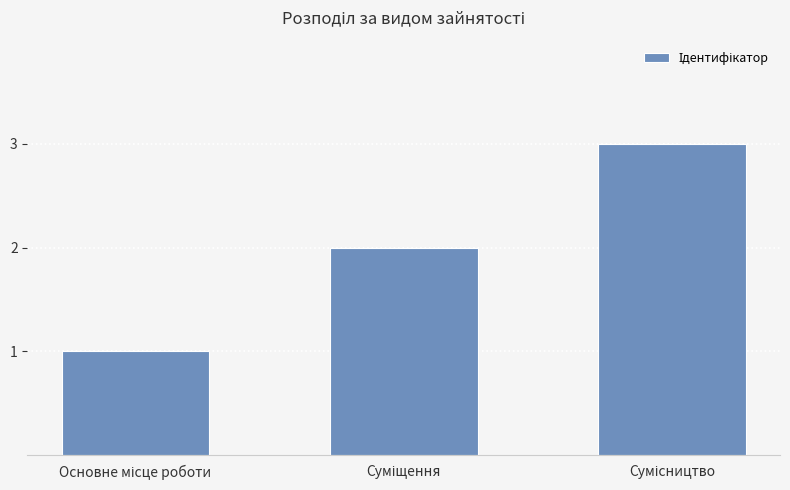

How many series are shown in this chart?

1